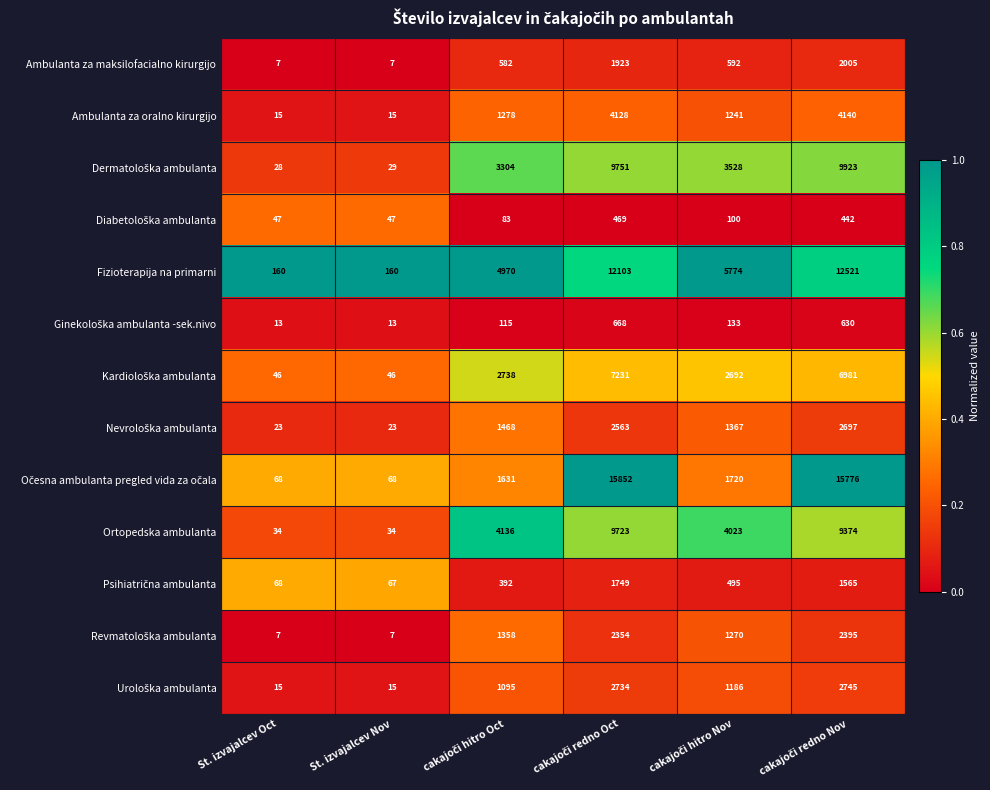

At how many categories does at least one series exceed 3456?

4